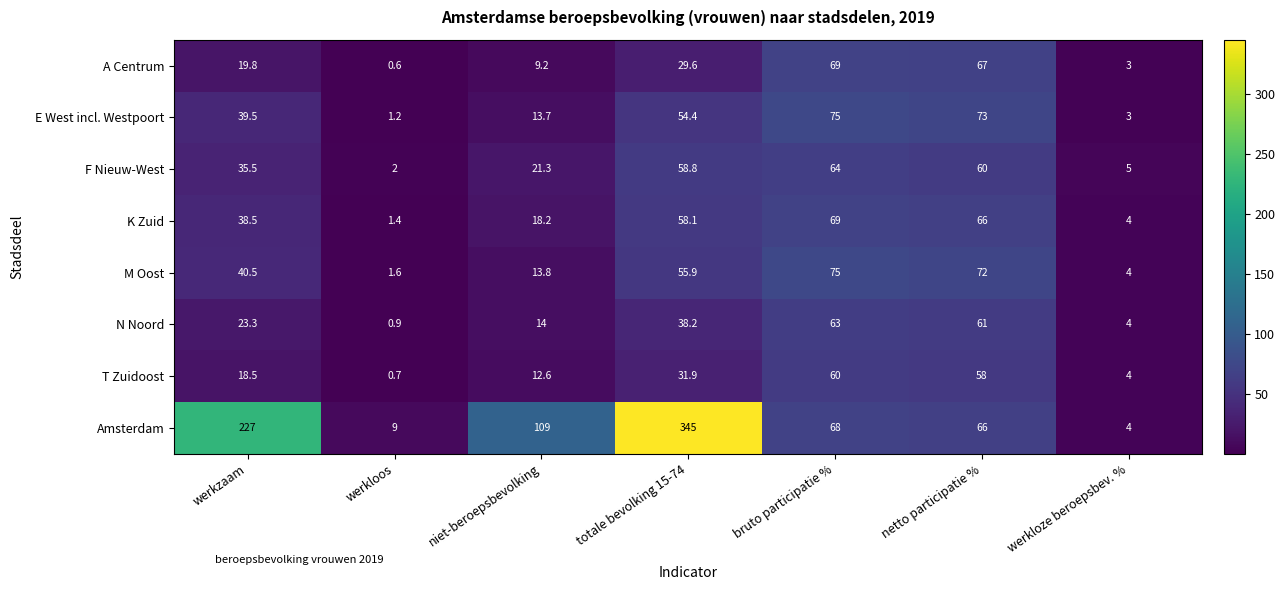

What is the minimum value shown in the chart?

0.6